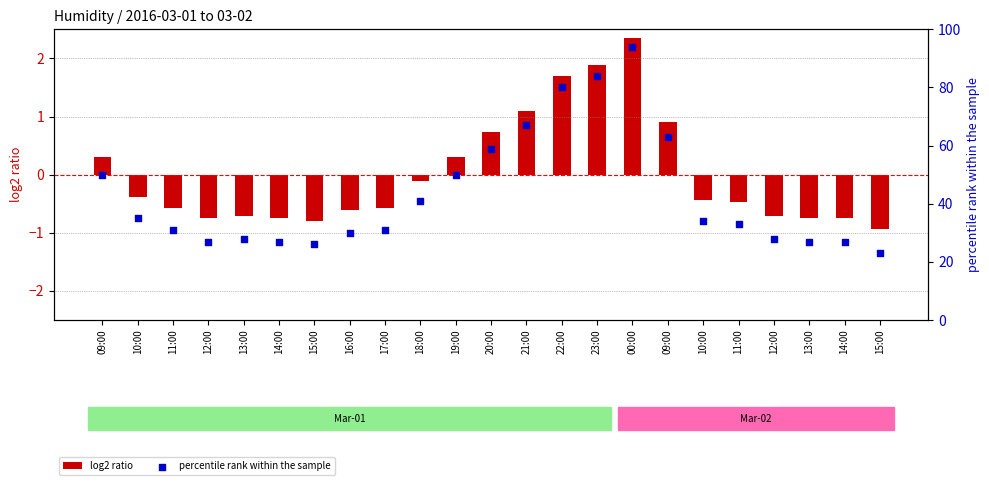

What is the total value across all series at 15:00?

25.2